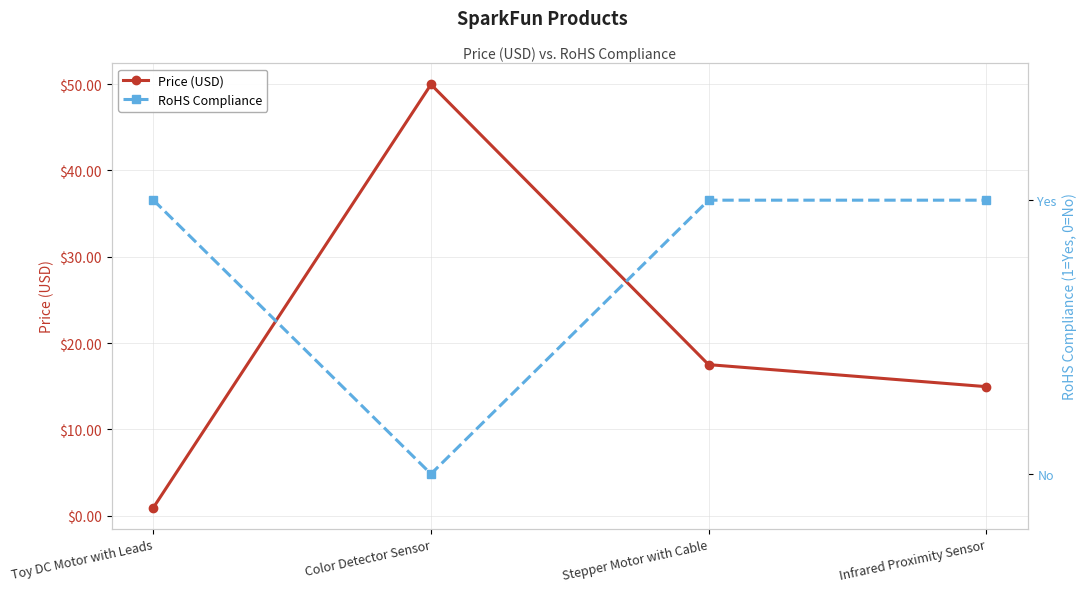

What is the difference between the maximum and second lowest values in the Price (USD) series?

35.0